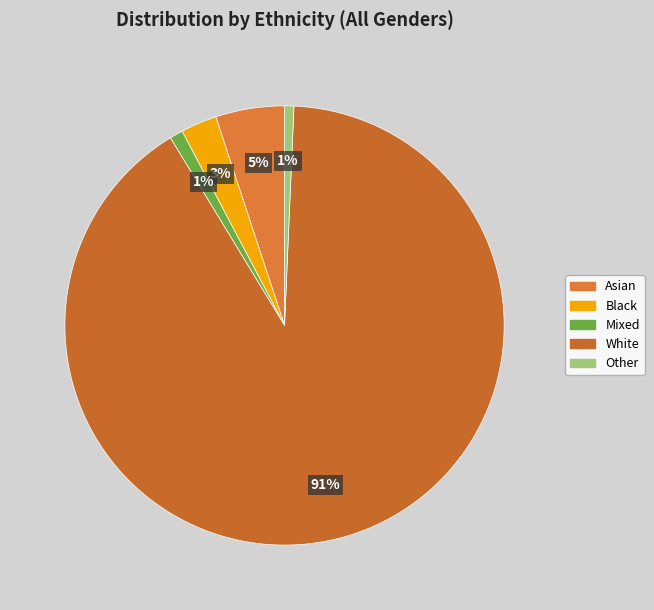

To the nearest percent, what percentage of the pie is Mixed?

1%